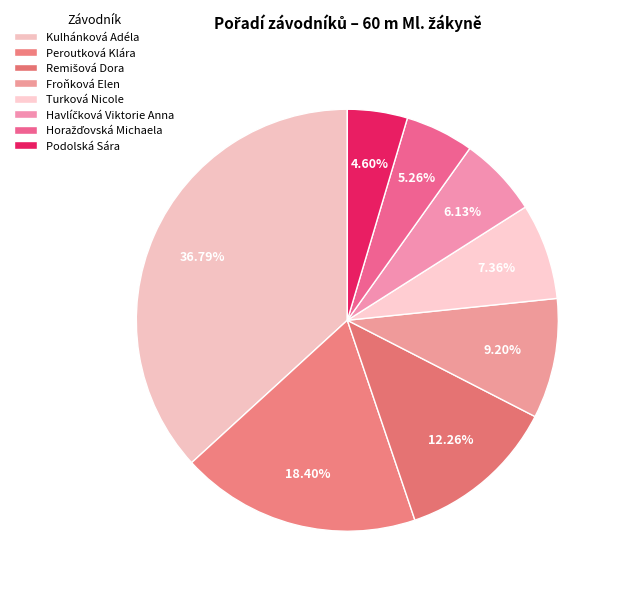

Does Turková Nicole represent more than half of the total?

No